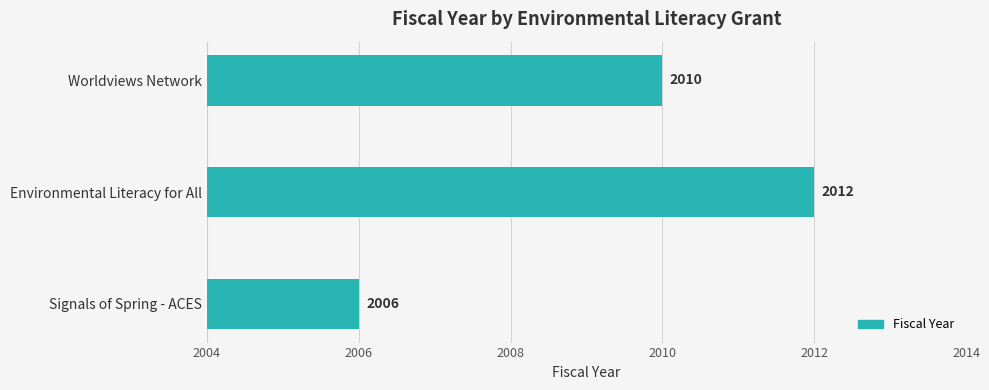

At which label is the value closest to 2009?

Worldviews Network